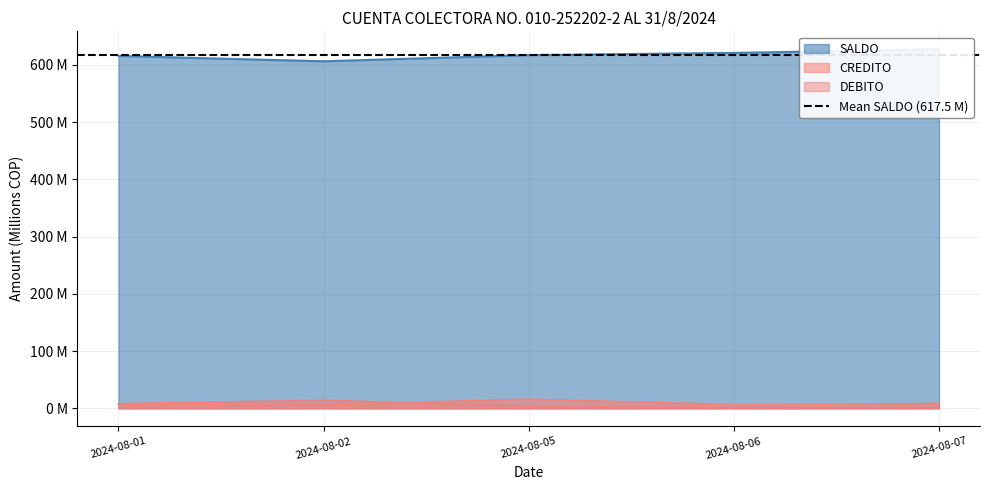

Is it true that CREDITO equals 4.0 at 2024-08-02?

False